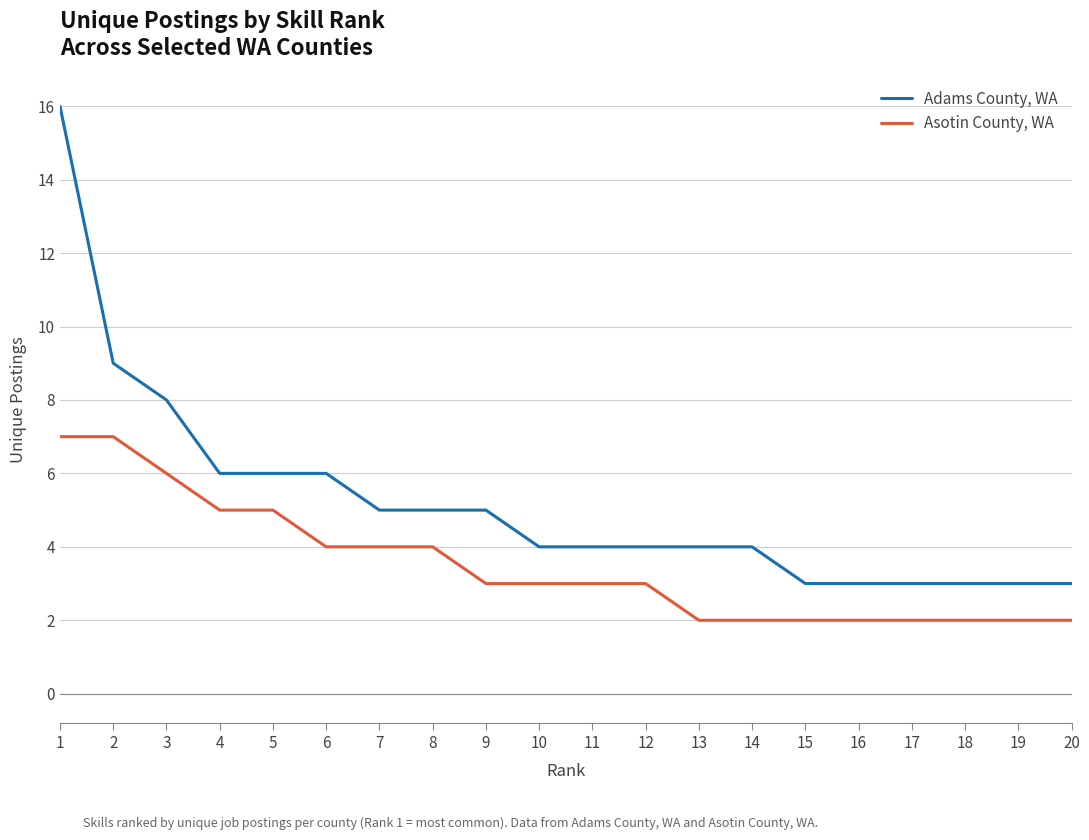

List the series in order of their peak value, highest first.

Adams County, WA, Asotin County, WA